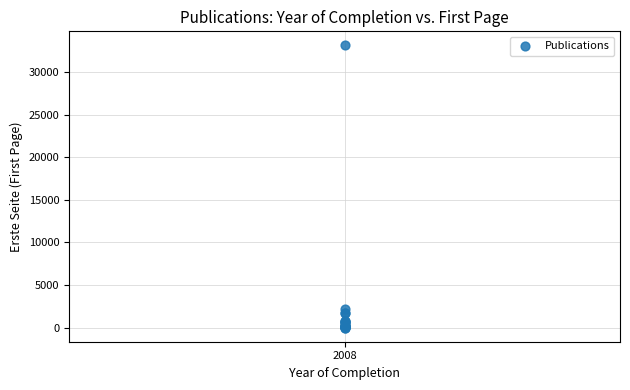

What Y value in the scatter plot is closest to 16559?

2141